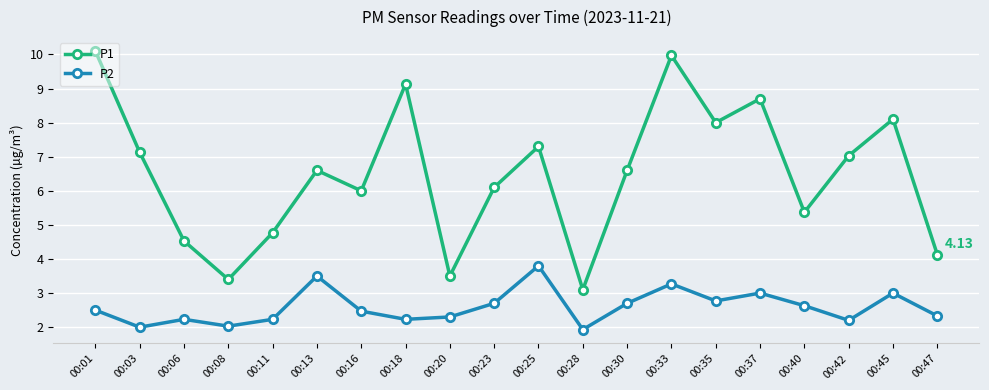

At 00:16, list the series in order from largest to smallest.

P1, P2